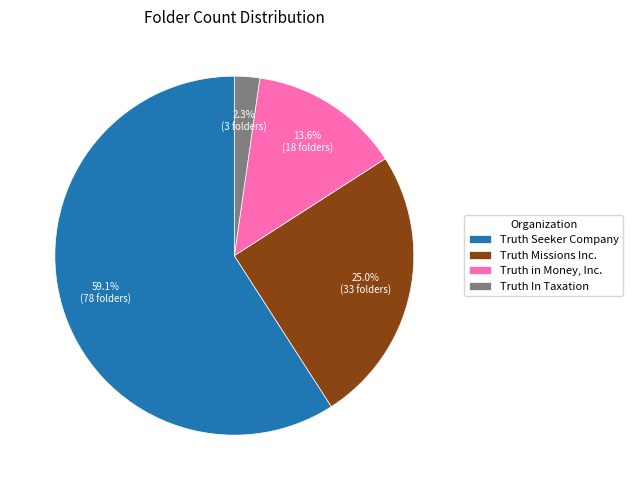

Which category accounts for the majority?

Truth Seeker Company